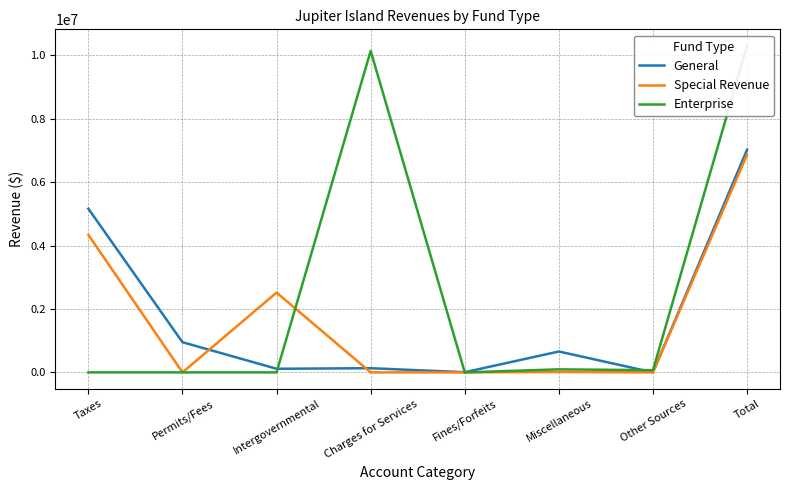

What is the spread (max minus min) of values at Fines/Forfeits?

4945